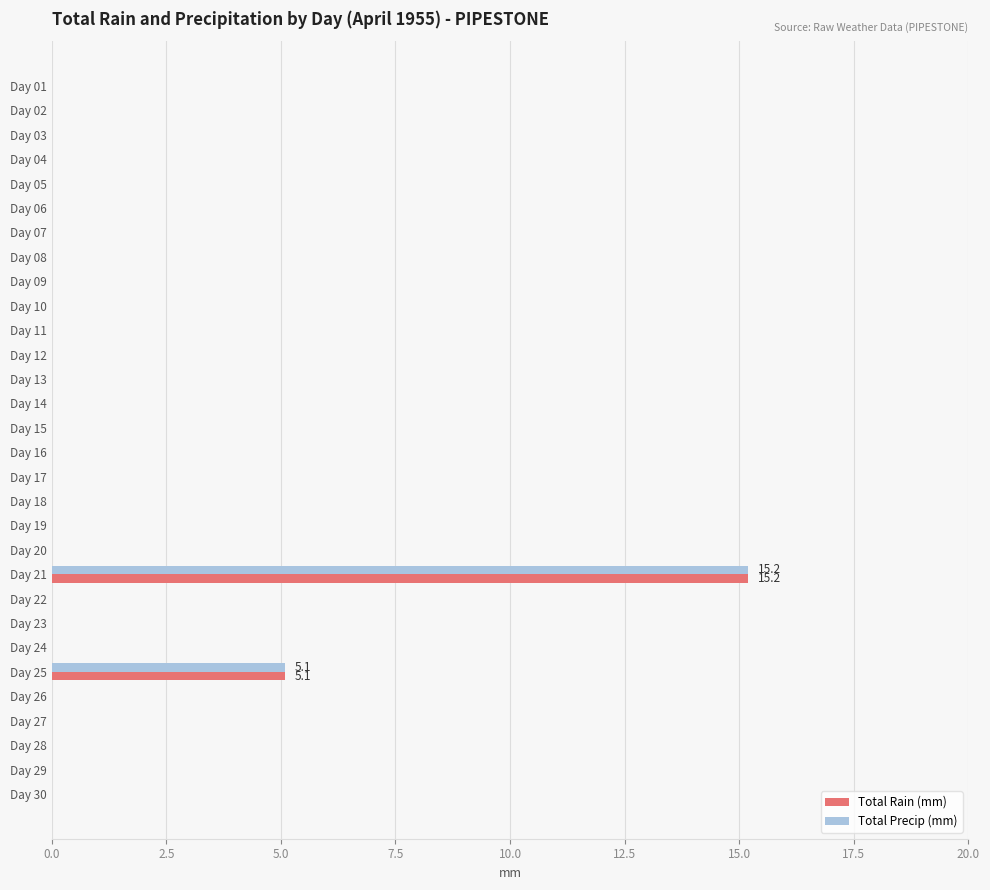

True or false: Total Precip (mm) has a value of 8.5 at Day 27.

False